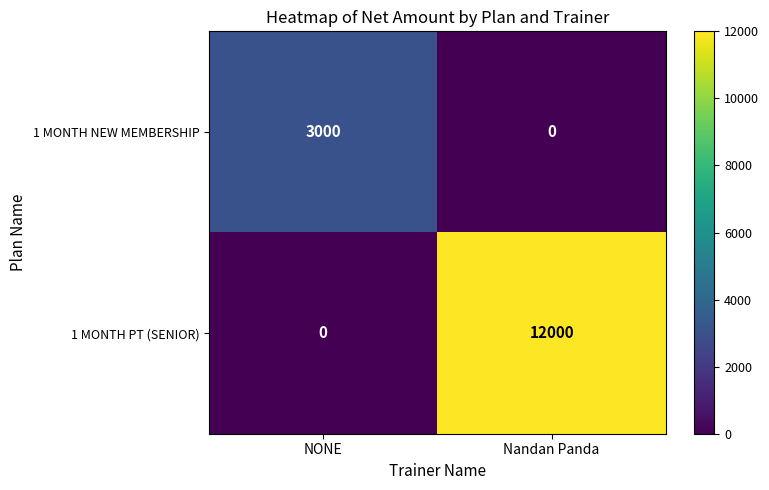

At which category is the sum across all series the highest?

Nandan Panda